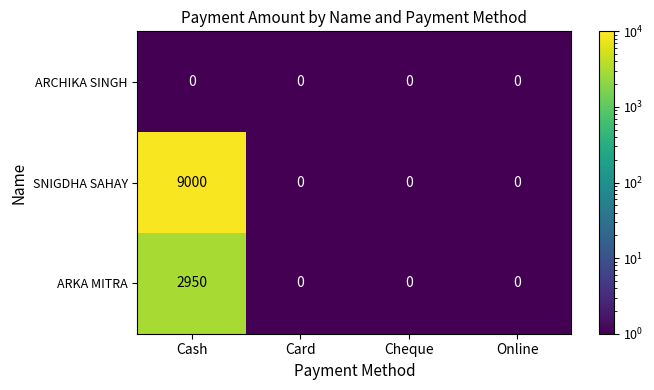

List the series in order of their overall mean, highest first.

SNIGDHA SAHAY, ARKA MITRA, ARCHIKA SINGH